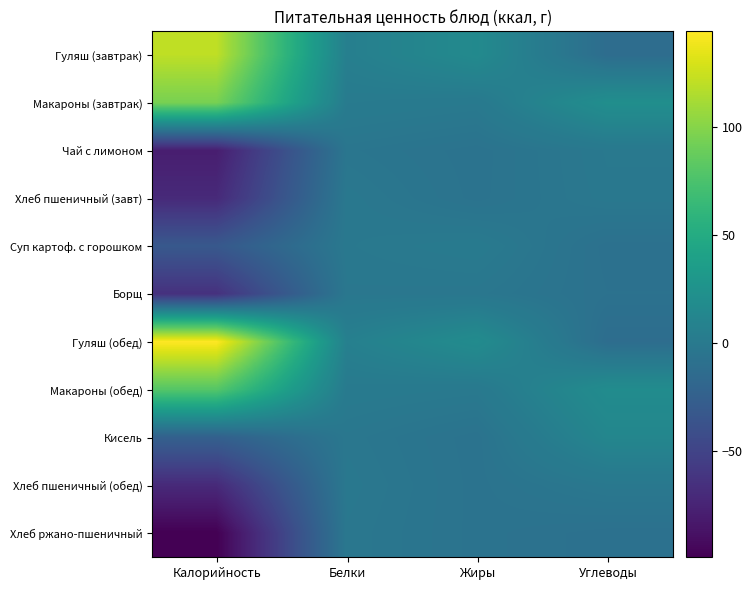

Between Жиры and Белки, which is larger?

Жиры